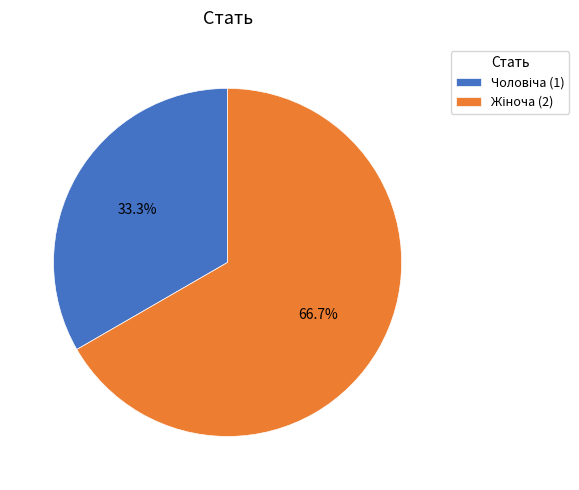

Does any single category account for the majority?

Yes